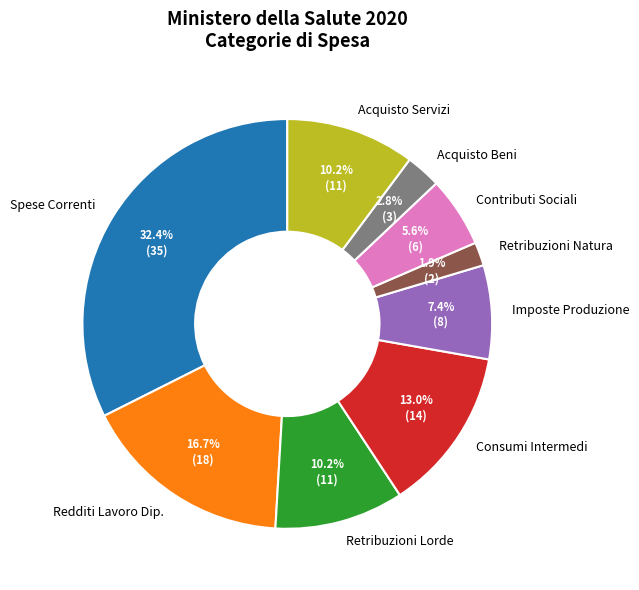

Count the number of slices in the pie.

9